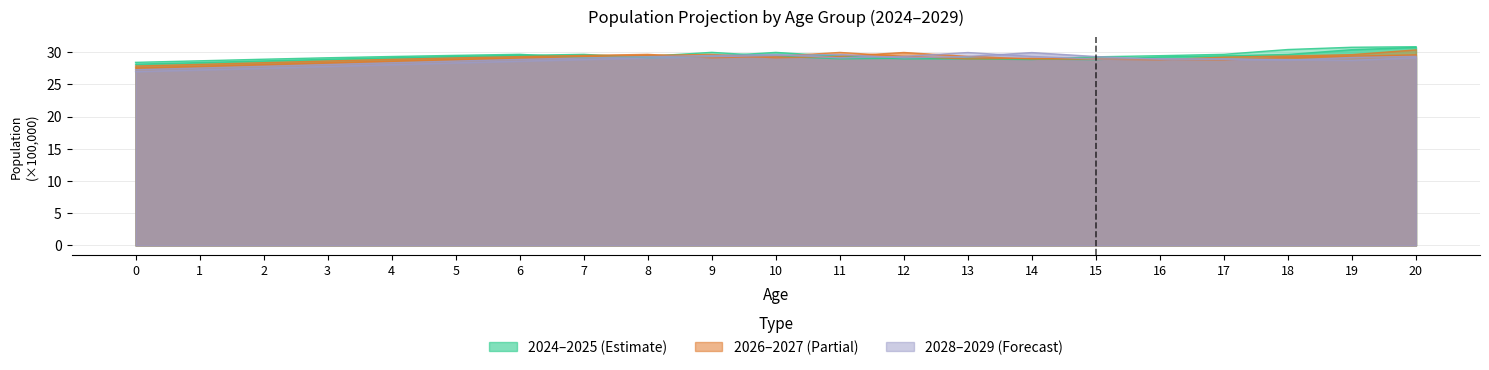

Read the 2025 value at 0.

28.2